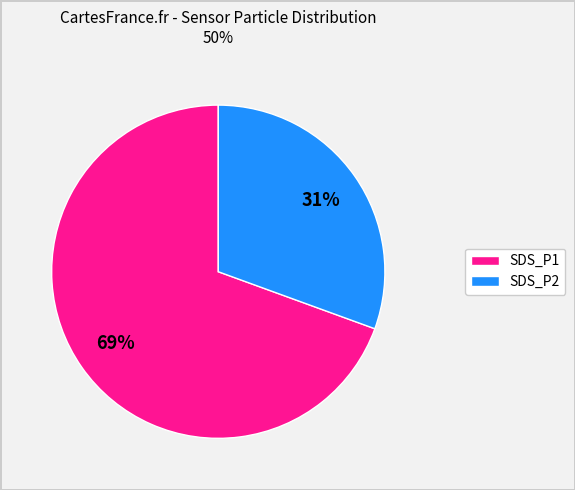

Is there a majority slice in this chart?

Yes